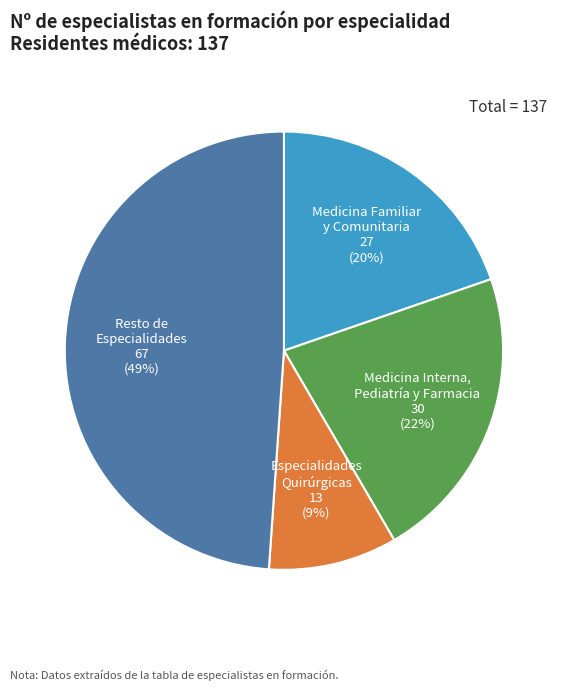

Count the number of slices in the pie.

4